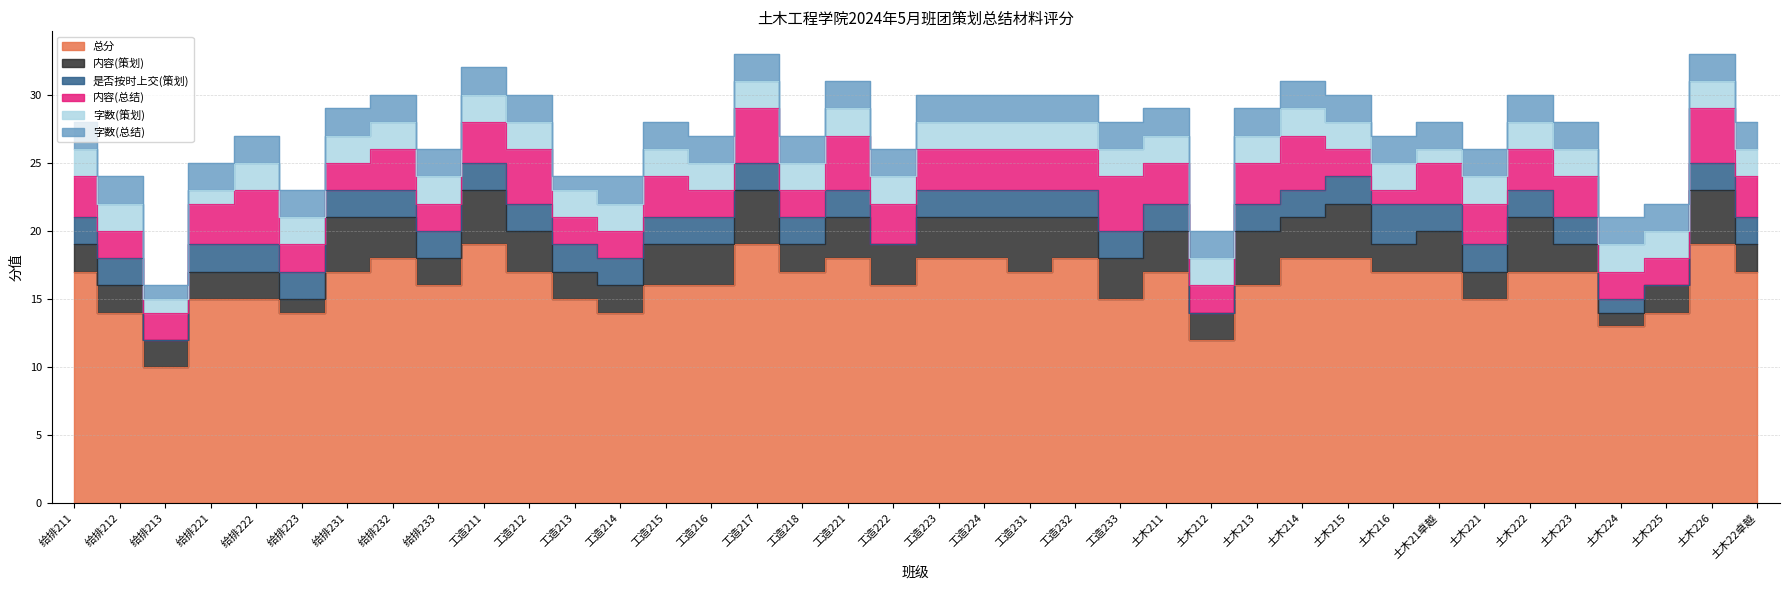

How many intersections are there between 字数(策划) and 是否按时上交(策划)?

1